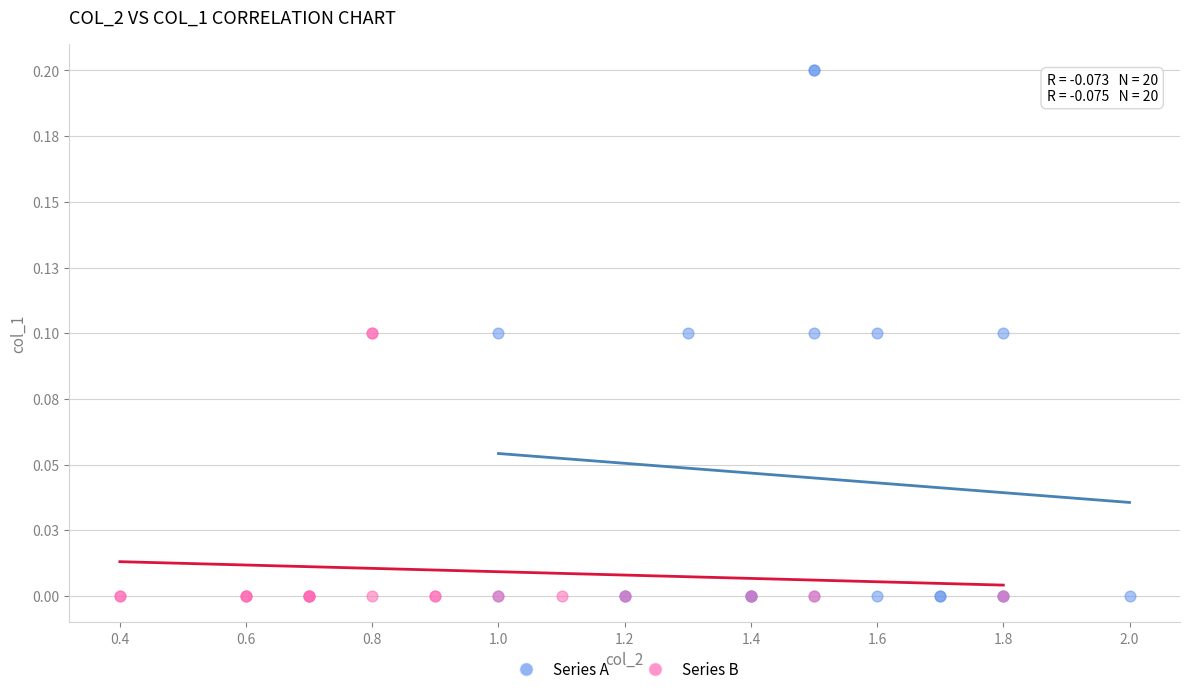

What are all the series names shown in the legend?

Series A, Series B